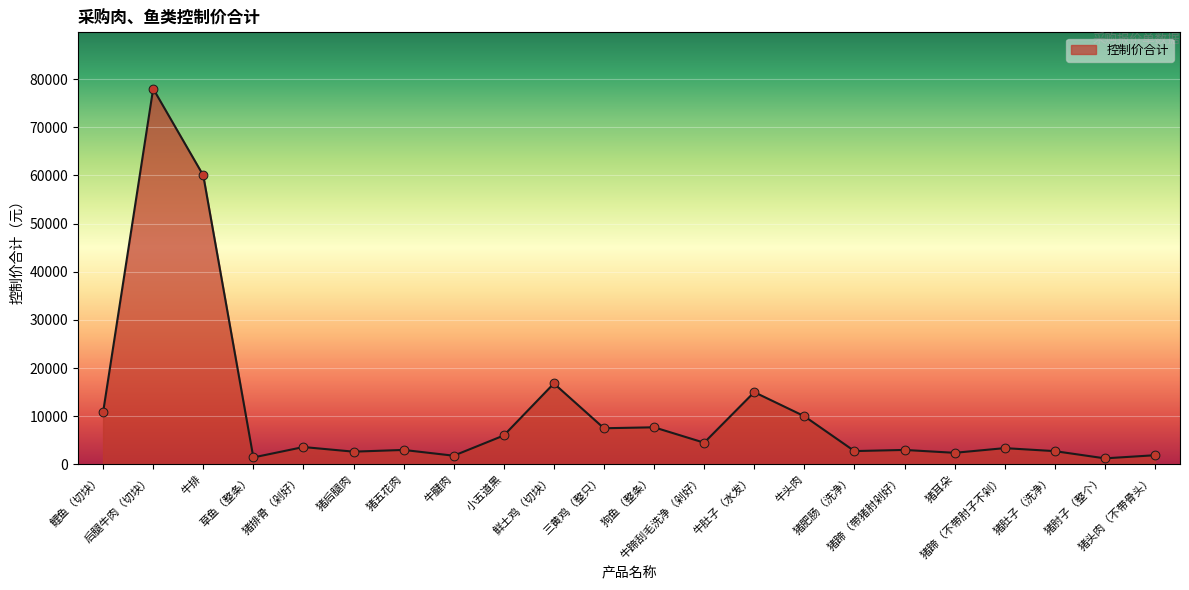

What is the change in value from 牛蹄刮毛洗净（剁好） to 猪肚子（洗净）?

-1750